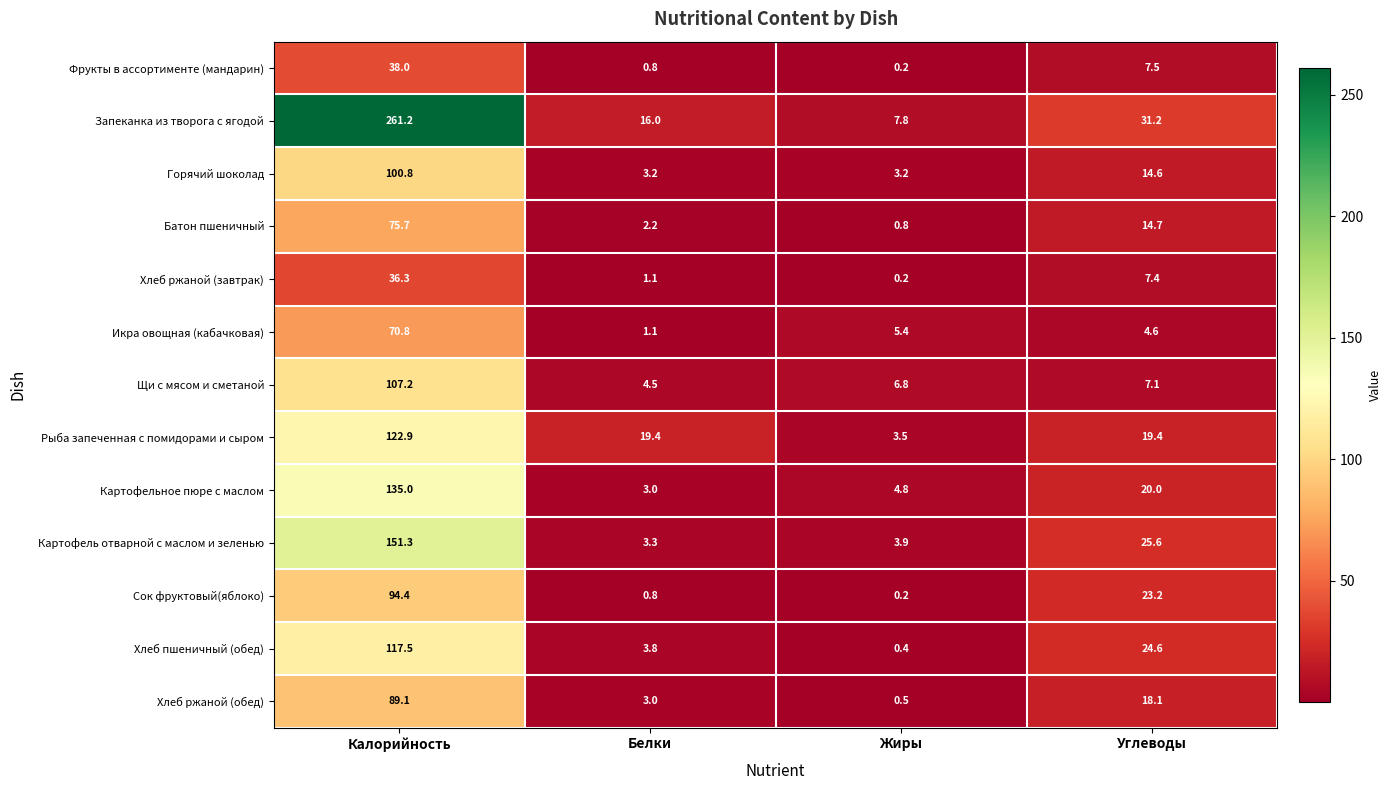

At which label does Батон пшеничный first exceed 14?

Калорийность